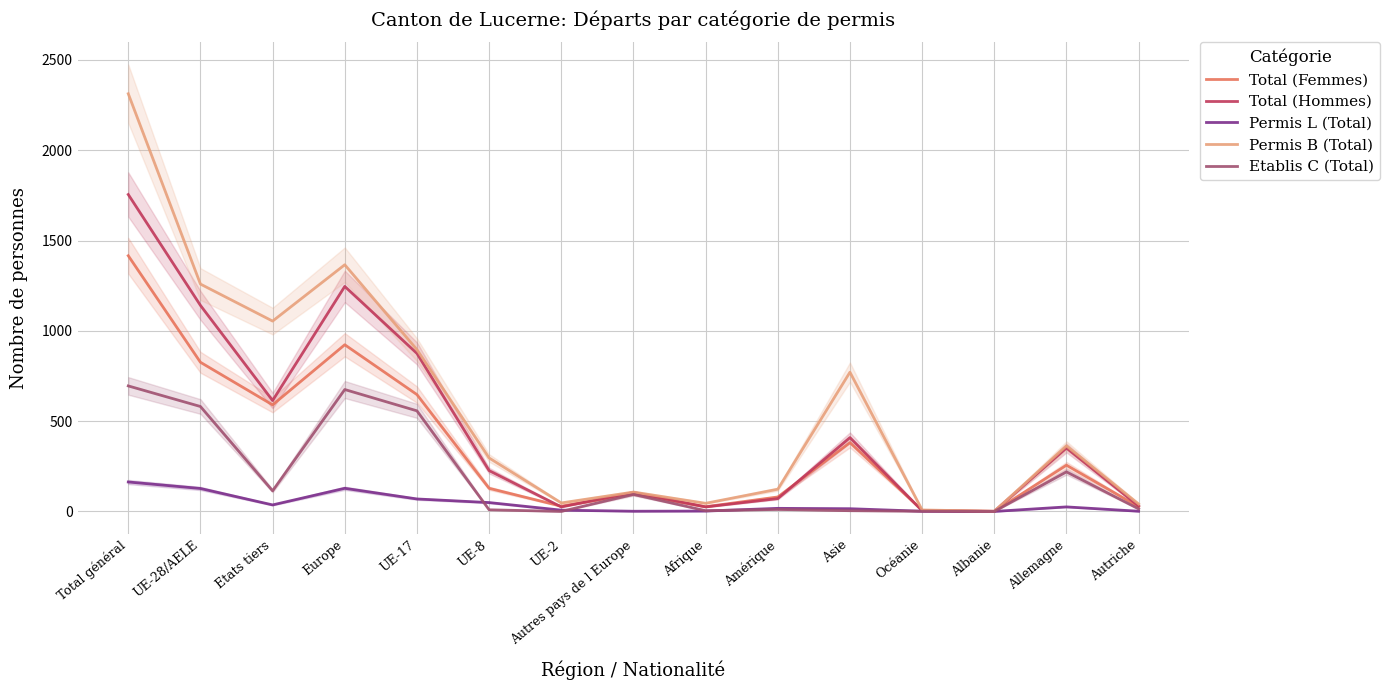

The value of Permis B (Total) at Albanie is 1. True or false?

True